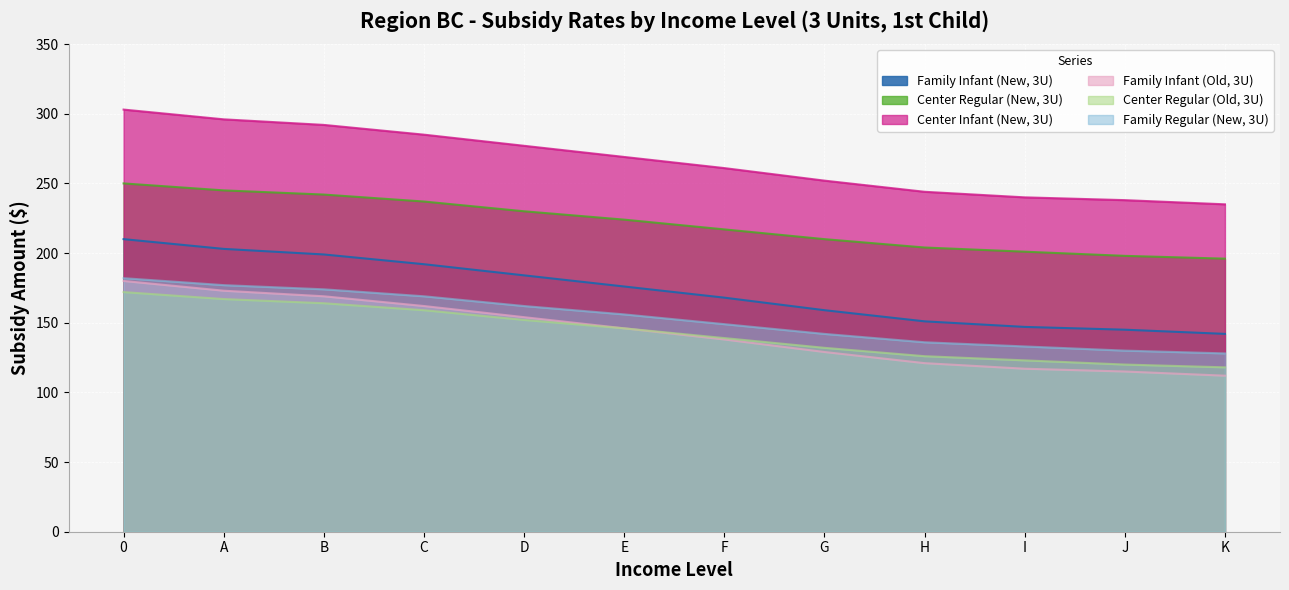

The value of Center Regular (Old, 3U) at J is 57. True or false?

False